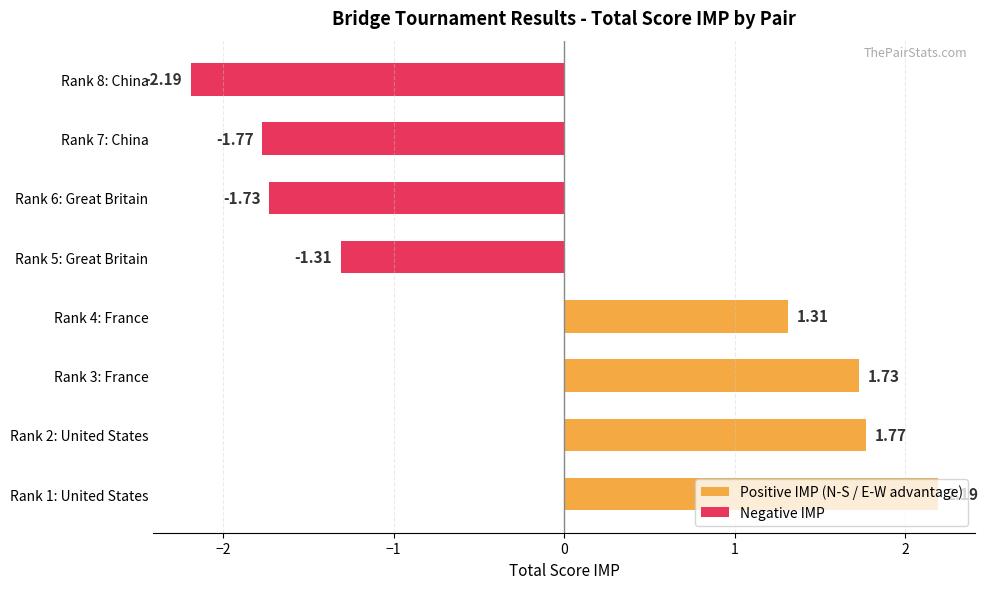

What is the minimum value shown in the chart?

-2.2